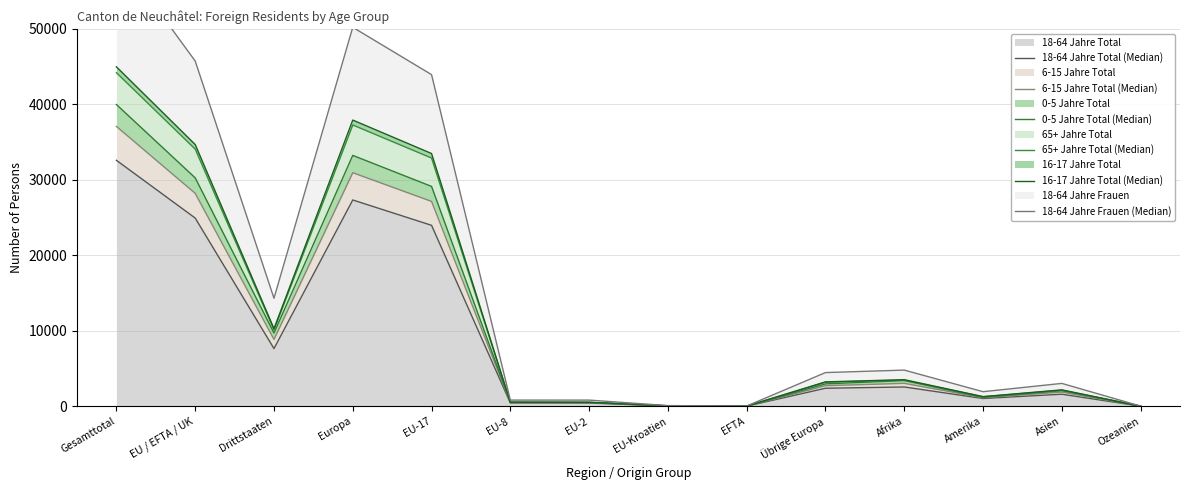

The 18-64 Jahre Total series shows 1606 at Asien. True or false?

True